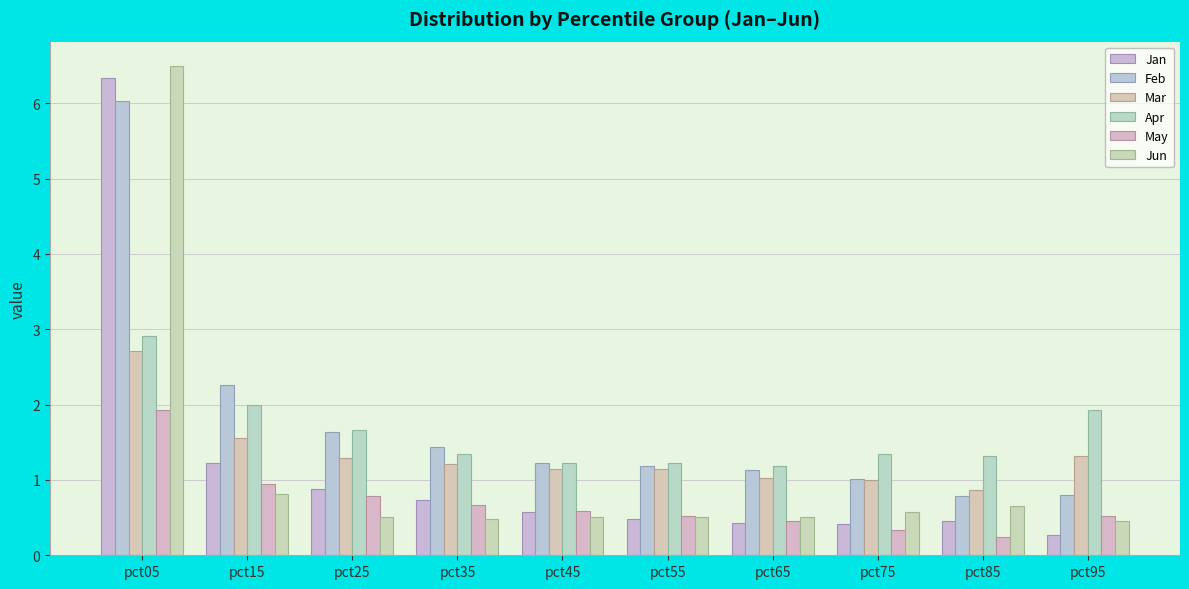

What is the sum of all Apr values?

16.1